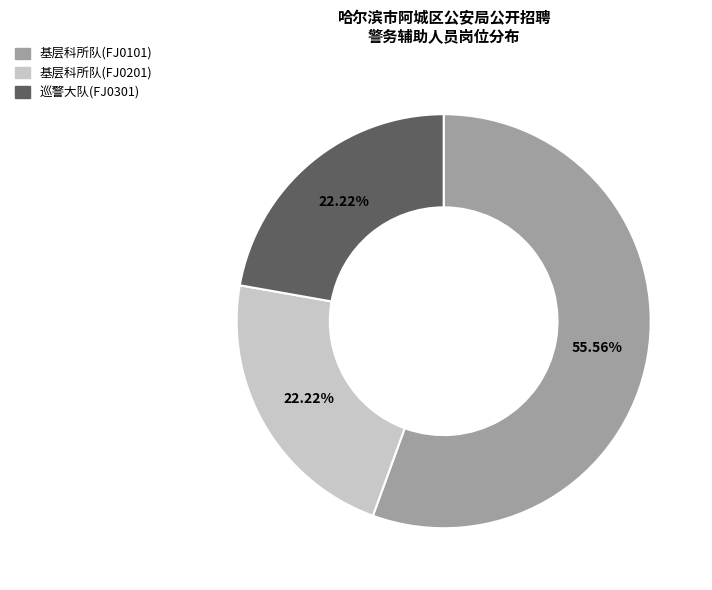

Approximately how many times larger is the value at 基层科所队(FJ0201) compared to 巡警大队(FJ0301)?

1.0